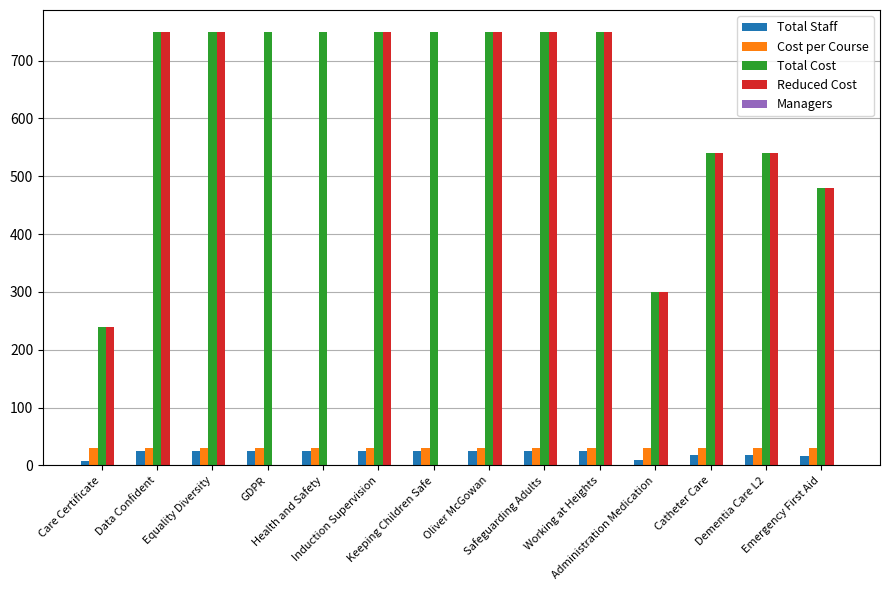

What is the maximum value shown in the chart?

750